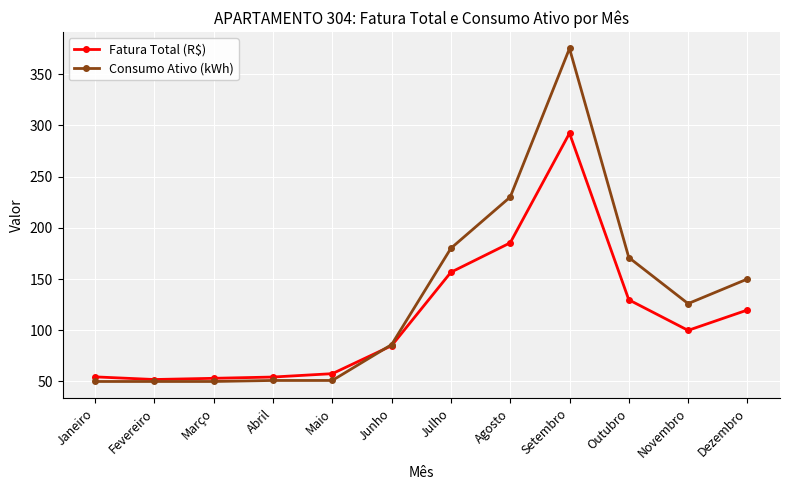

At which label does Consumo Ativo (kWh) first exceed 126?

Julho